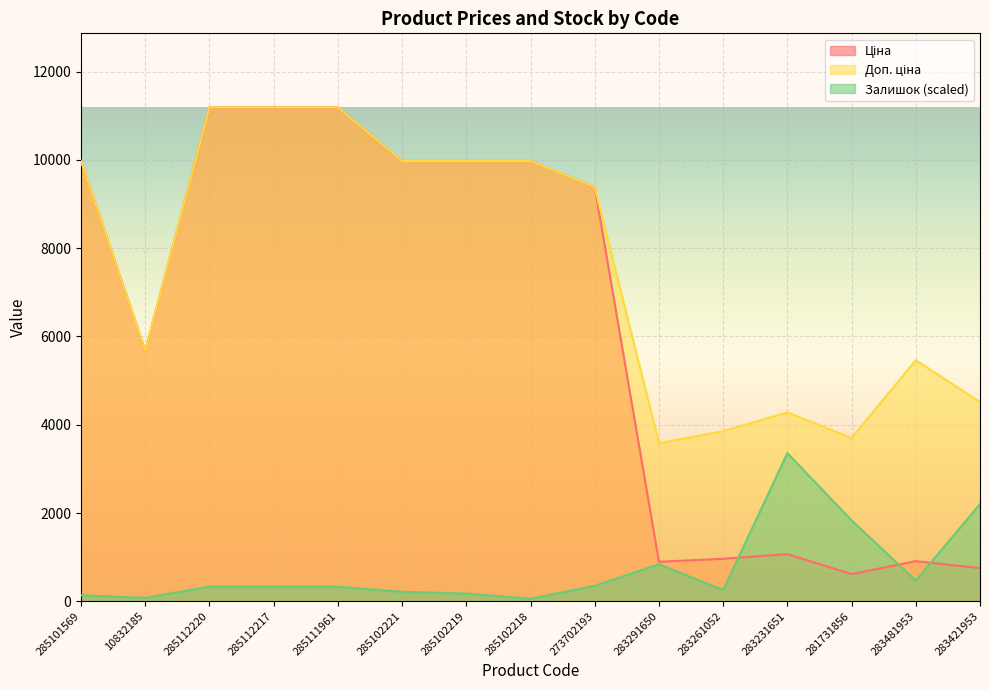

Rank the series by their maximum value, from highest to lowest.

Ціна, Доп. ціна, Залишок